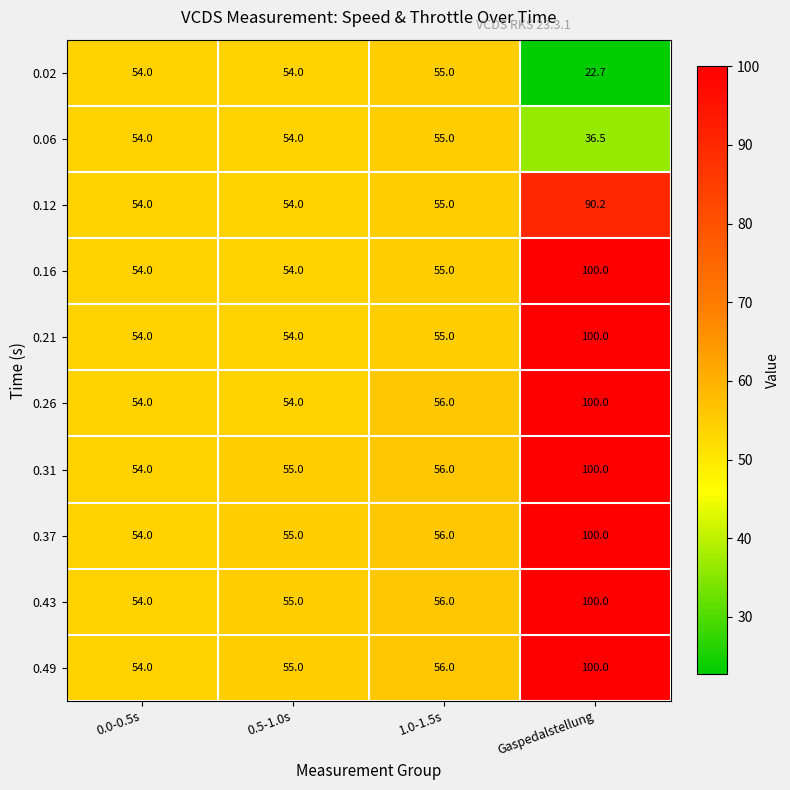

What is the lowest value of the 0.21 series?

54.0